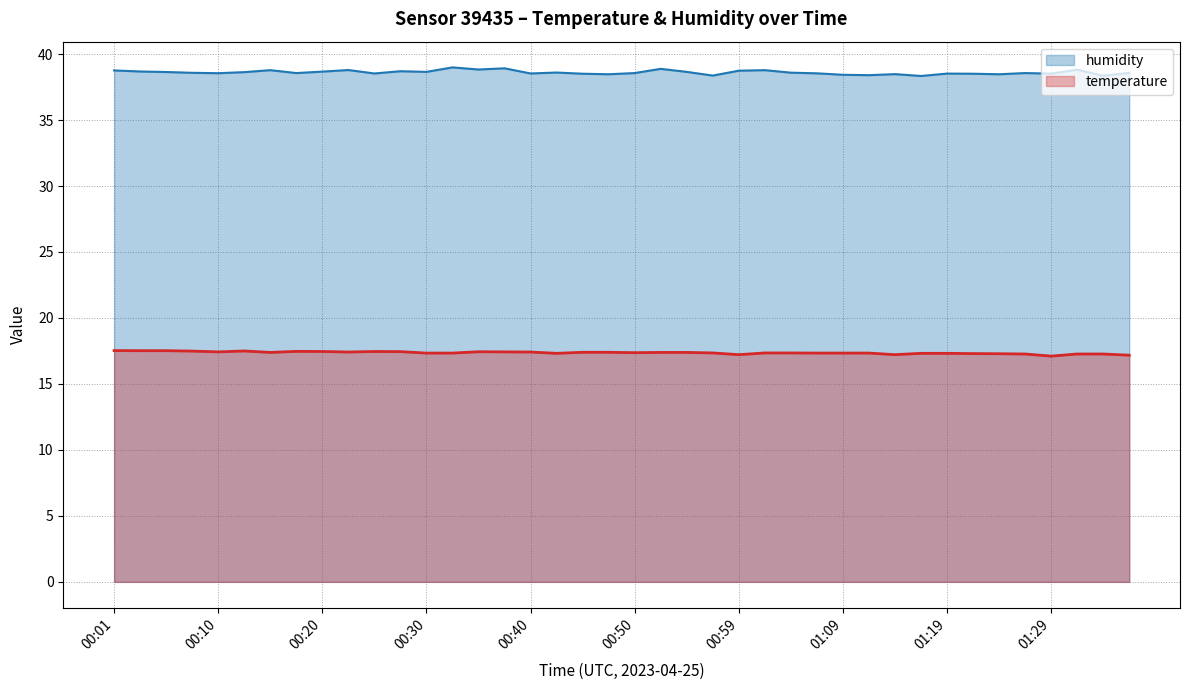

How many lines are shown in the chart?

2